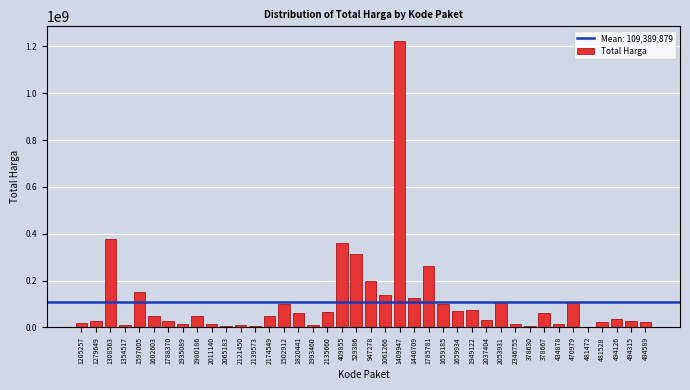

What is the maximum value shown in the chart?

1224682000